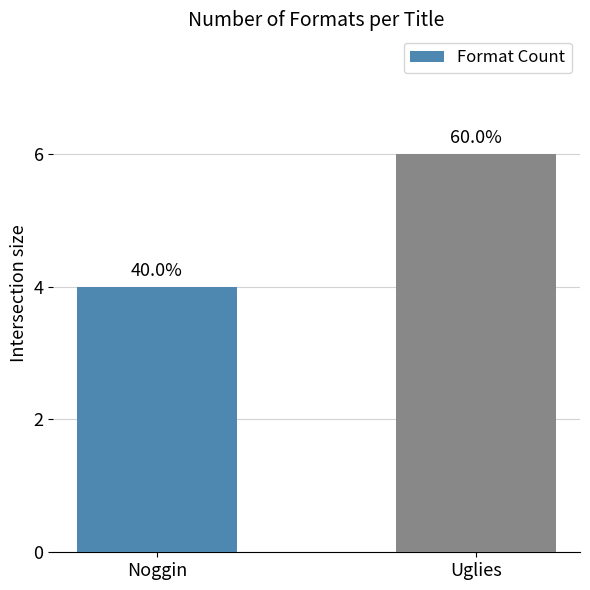

List the labels in order of value, largest first.

Uglies, Noggin